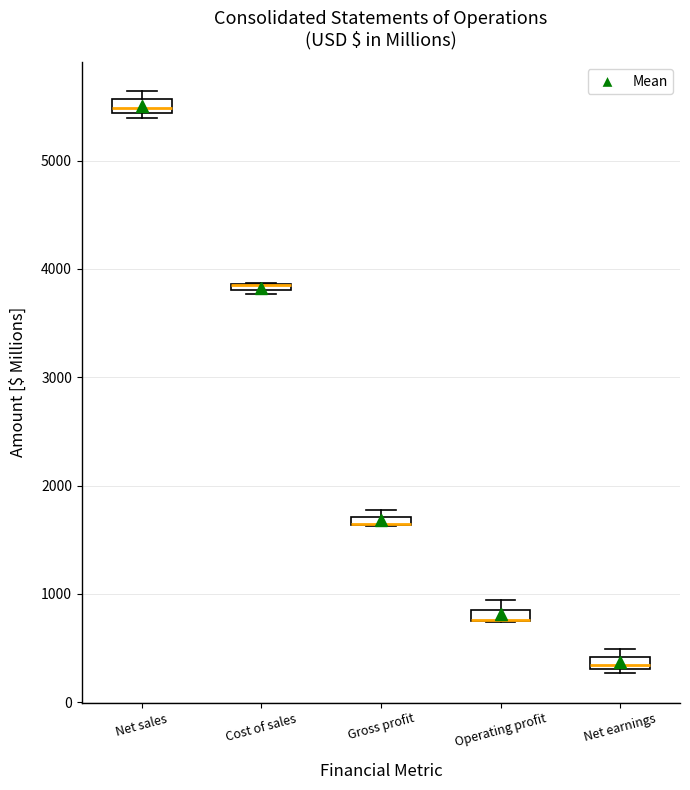

Where does the median line of the box for Net sales sit on the y-axis? The values are not printed on the chart, so give them approximately, as read against the axis.

5500